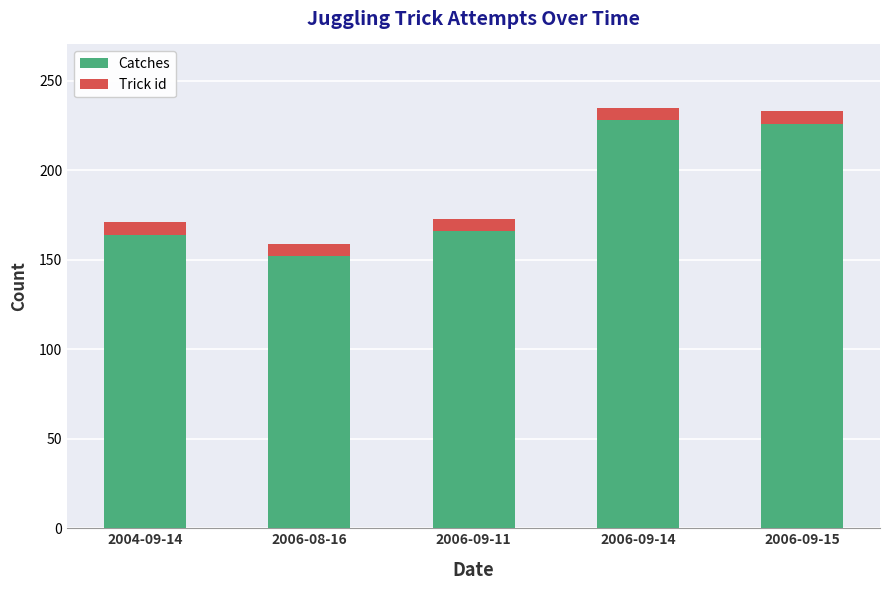

What is the difference between the second highest and minimum values in the Catches series?

74